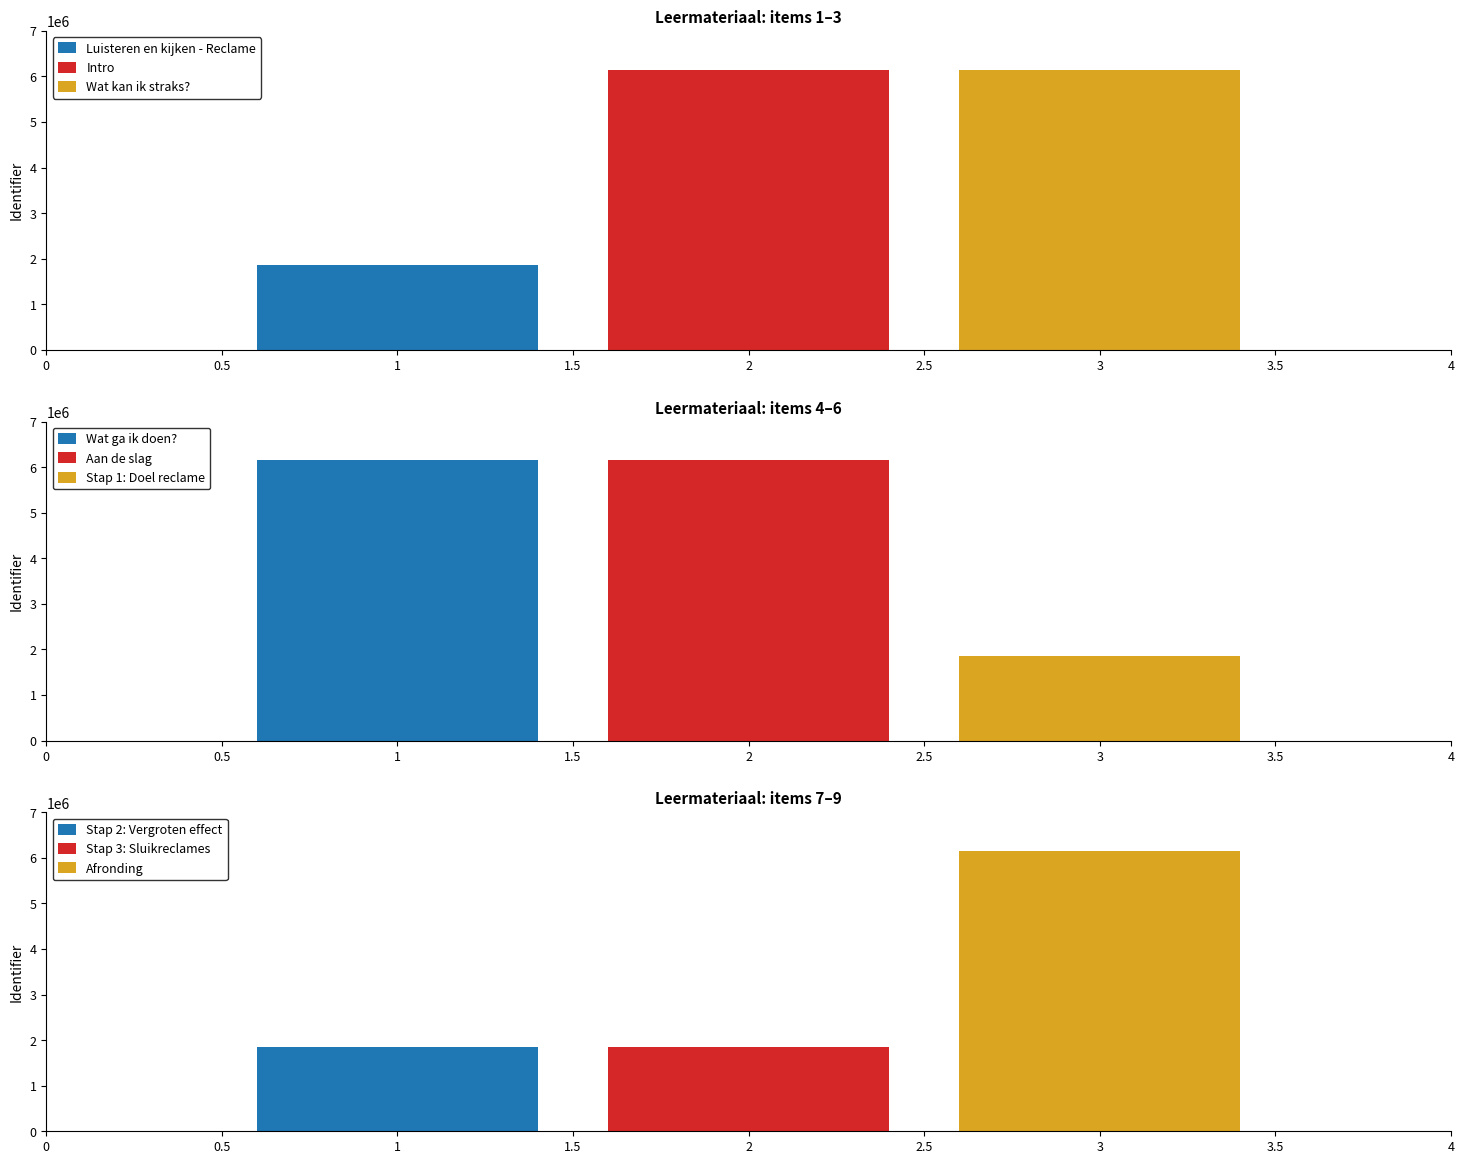

At which category does the chart reach its minimum across all series?

Luisteren en kijken - Reclame